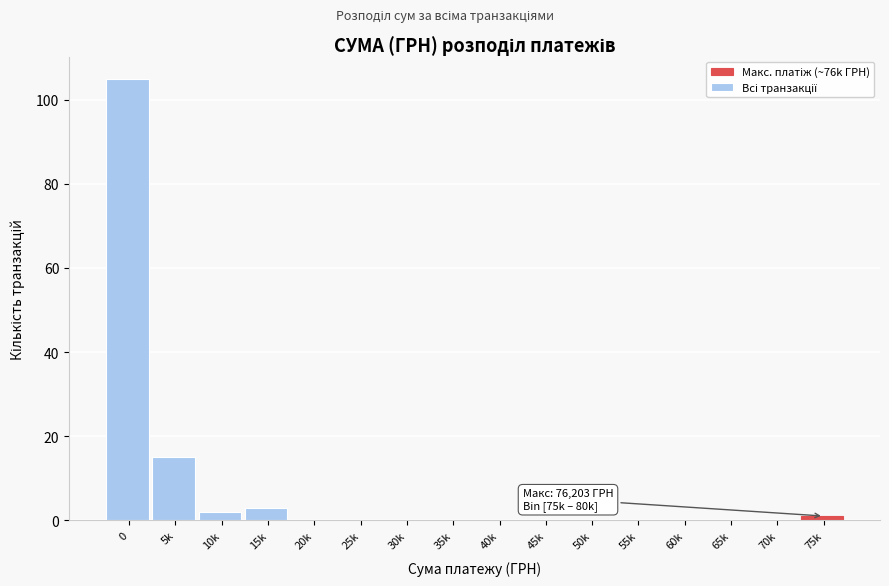

Reading right to left, transcribe all the data shown in this chart.

75k=1	70k=0	65k=0	60k=0	55k=0	50k=0	45k=0	40k=0	35k=0	30k=0	25k=0	20k=0	15k=3	10k=2	5k=15	0=105